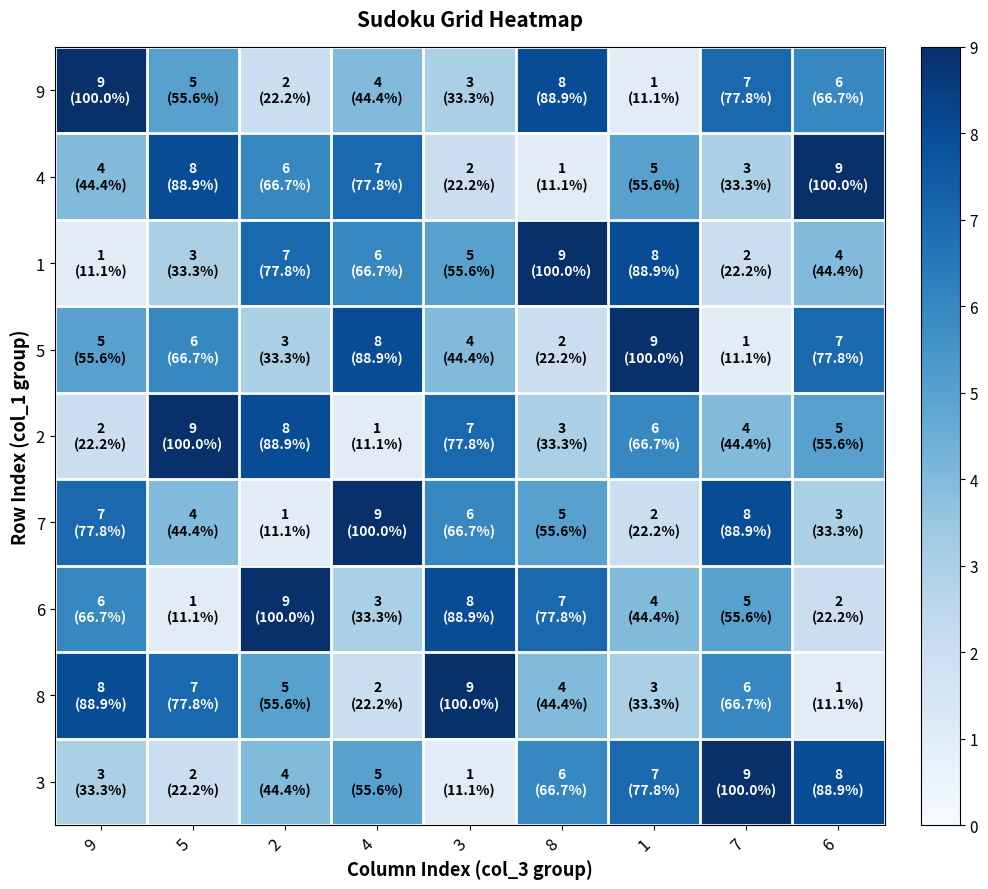

At which category is the sum across all series the highest?

9